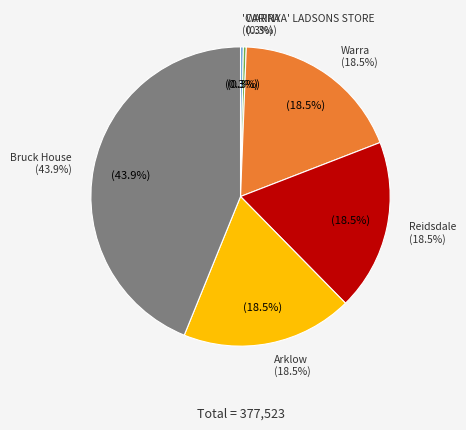

Which has a higher value, WARRA or 'CARINYA' LADSONS STORE?

WARRA